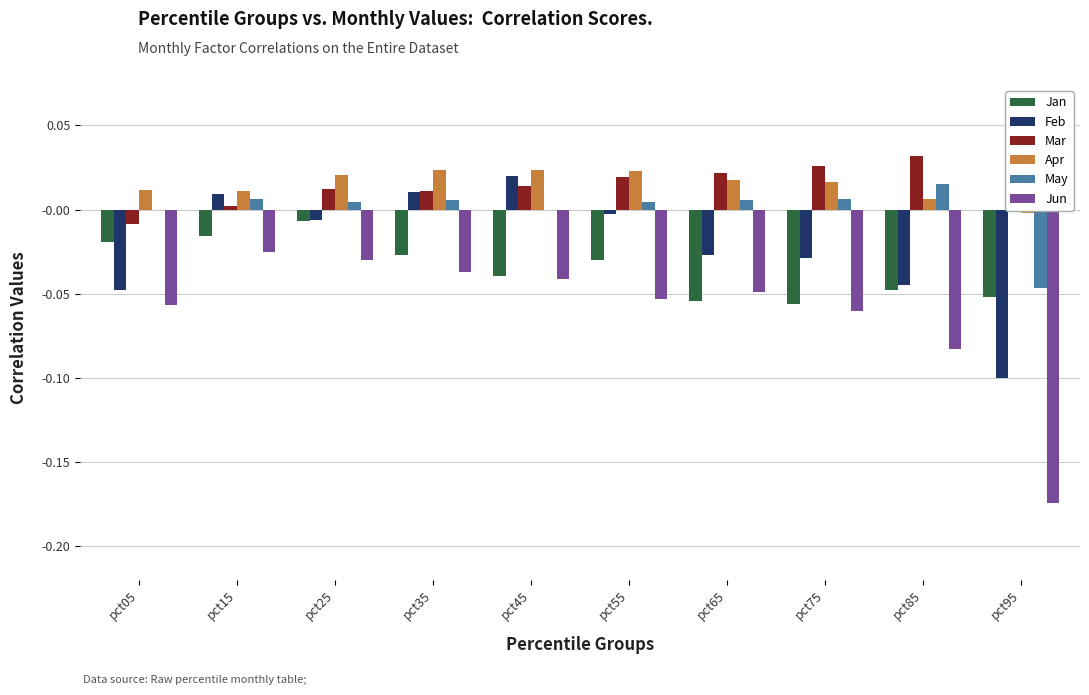

Does the chart contain stacked bars?

No